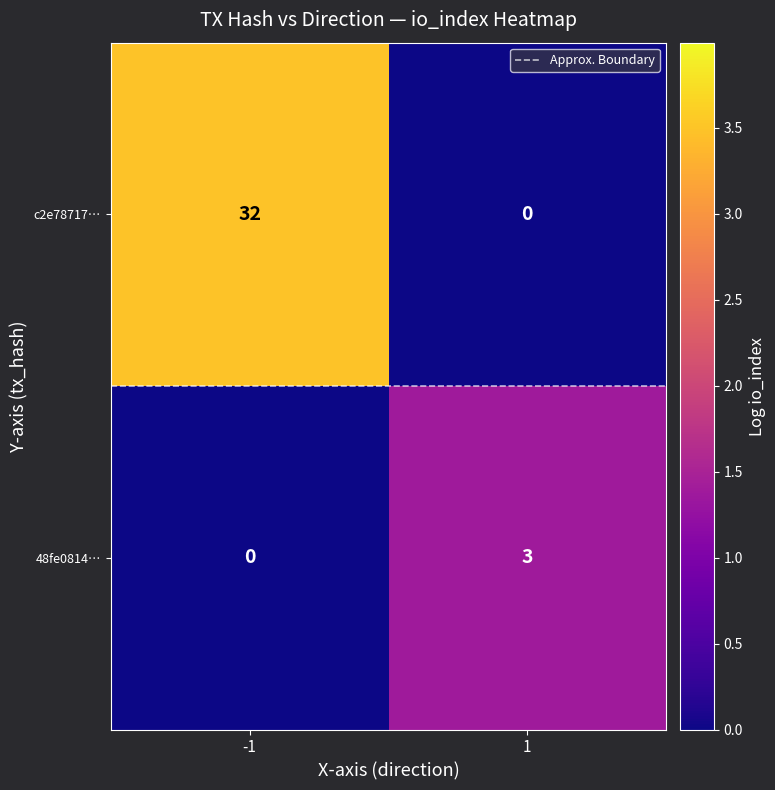

The value of c2e78717… at 1 is 0. True or false?

True